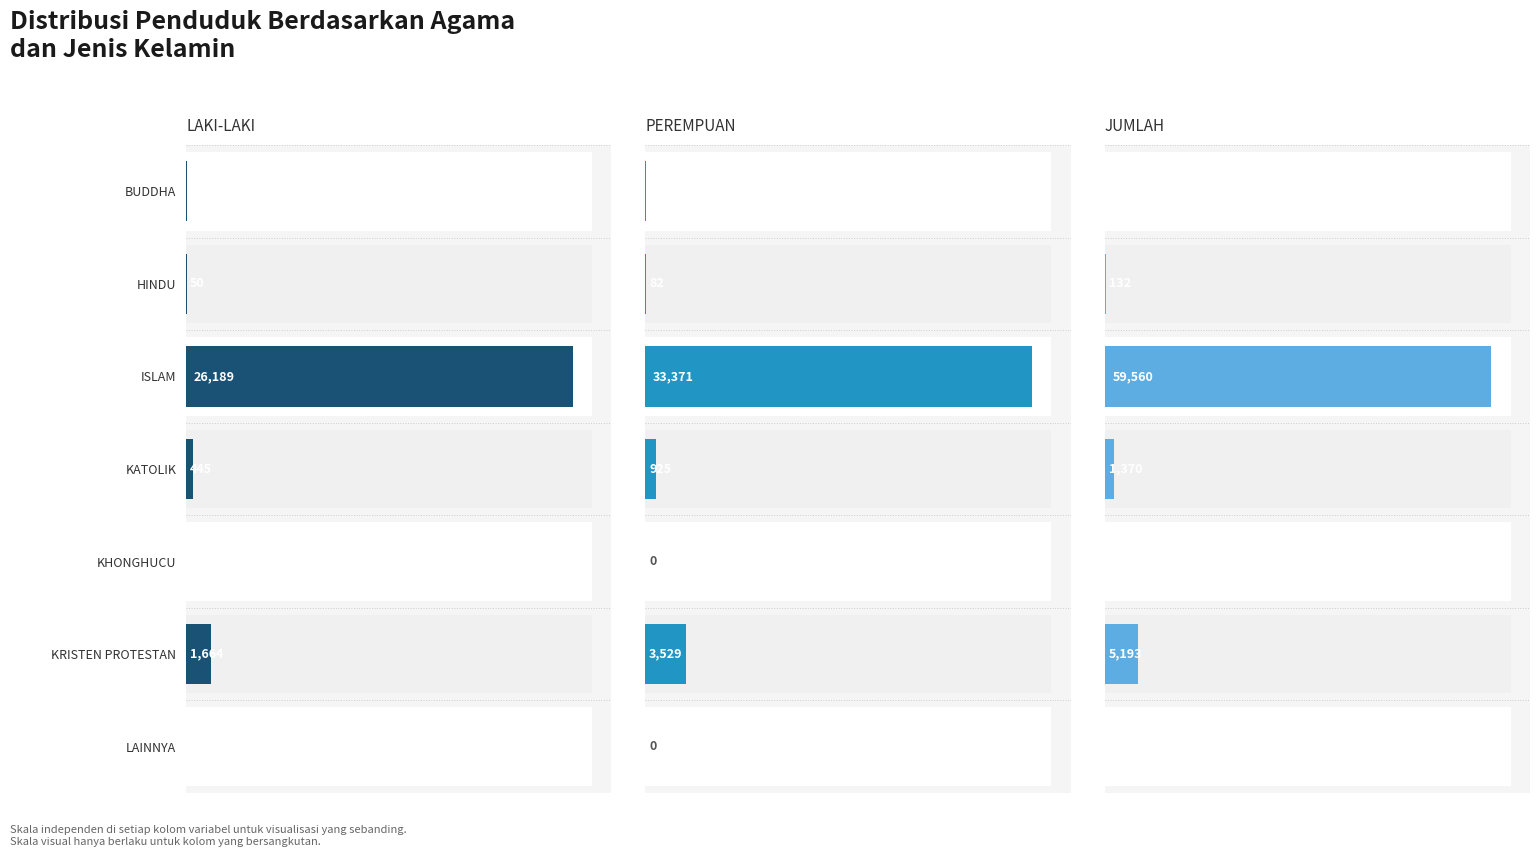

What is the value of the JUMLAH bar at the 4th from the left?

1370